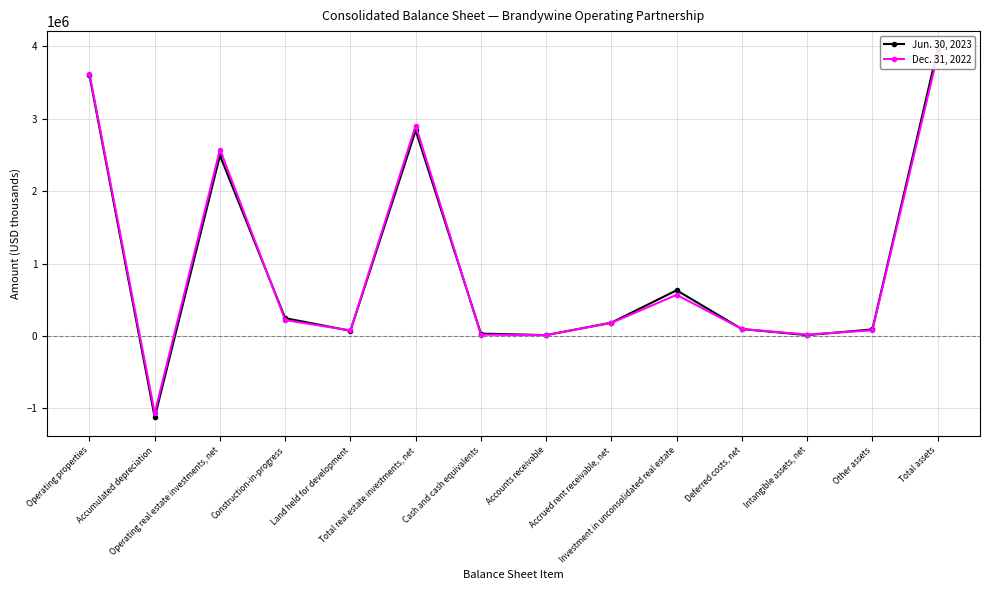

Which category has the highest value in the Jun. 30, 2023 series?

Total assets